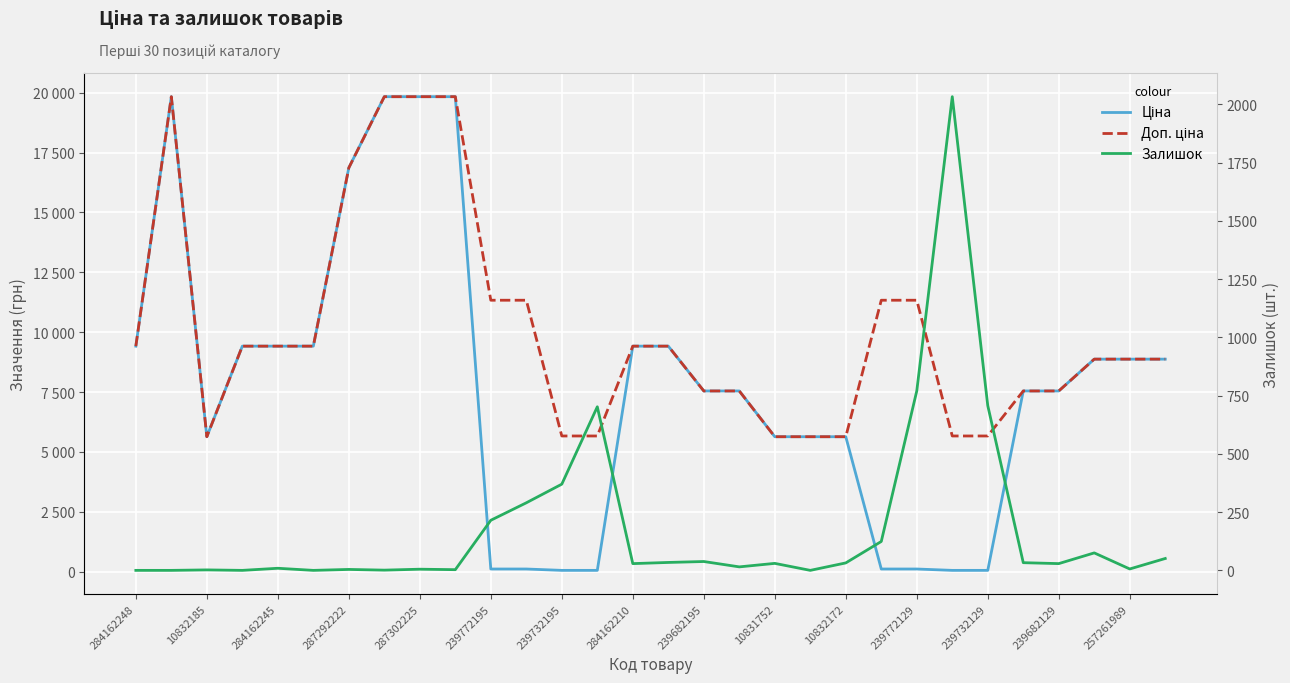

What is the difference between the Ціна values at 257261989 and 10832172?

3238.6